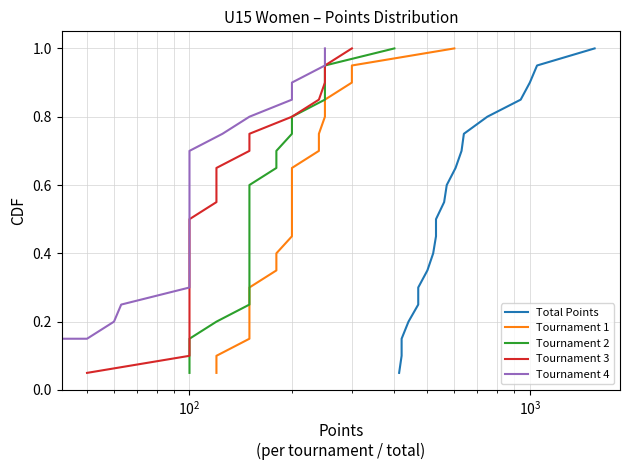

How many lines are shown in the chart?

5